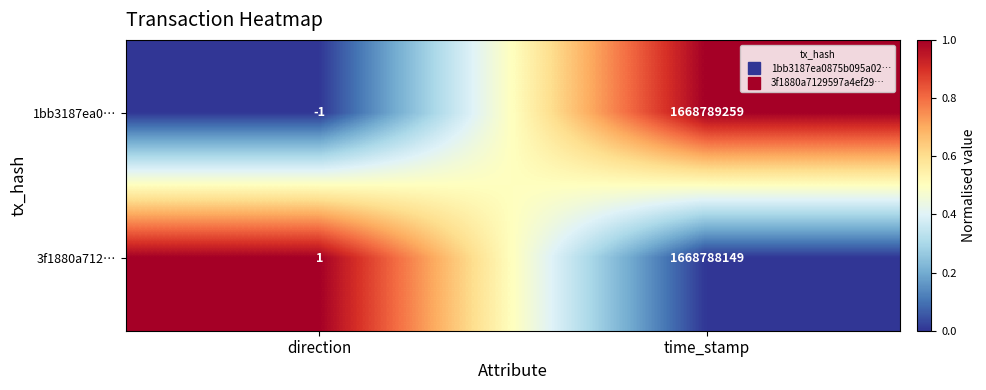

At which label is 3f1880a712… closest to 834394075?

direction